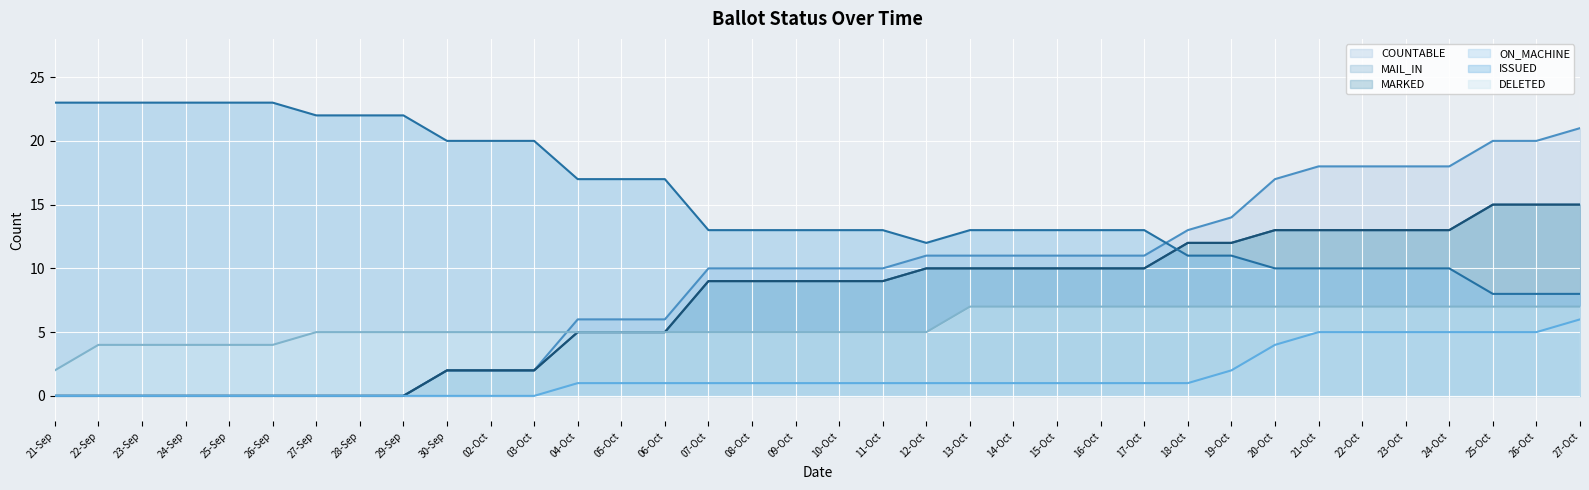

List the series in order of their peak value, lowest first.

ON_MACHINE (line), DELETED (line), MAIL_IN (line), MARKED (line), COUNTABLE (line), ISSUED (line)